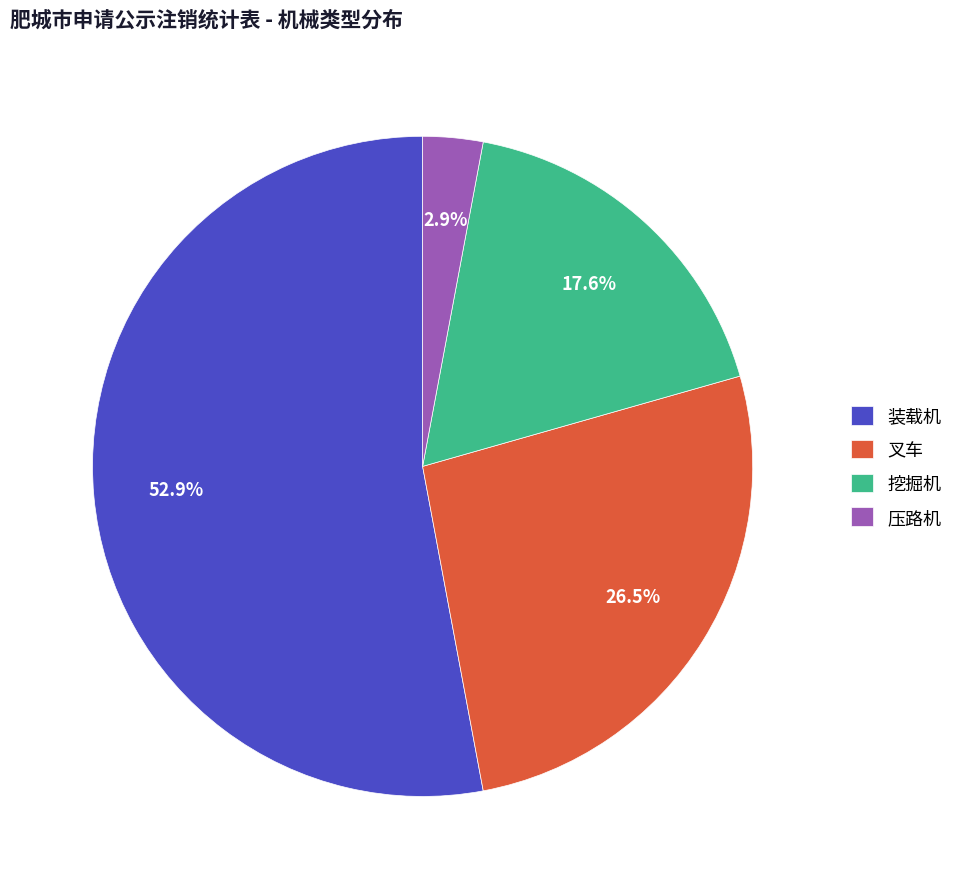

To the nearest percent, what portion does 挖掘机 represent?

18%